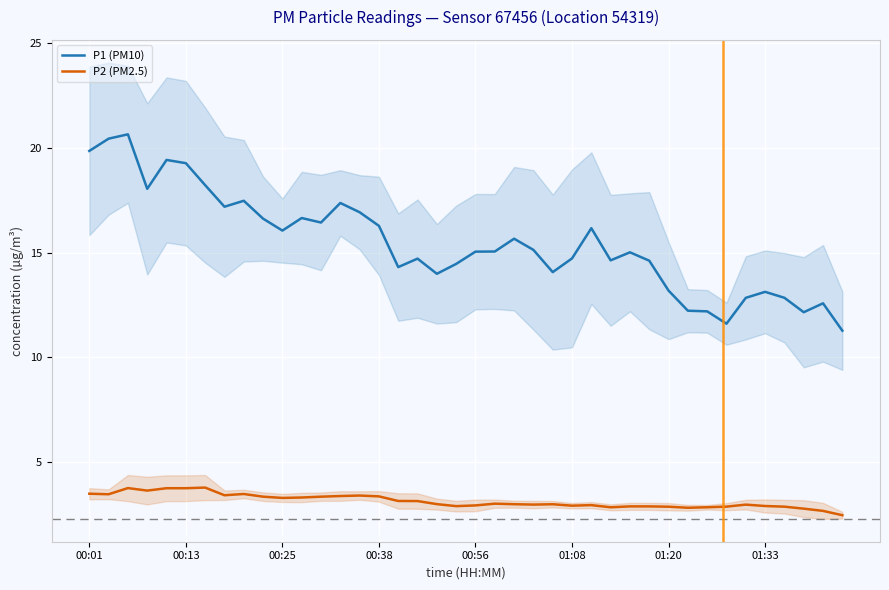

True or false: P2 (PM2.5) and P1 (PM10) intersect in this chart.

False